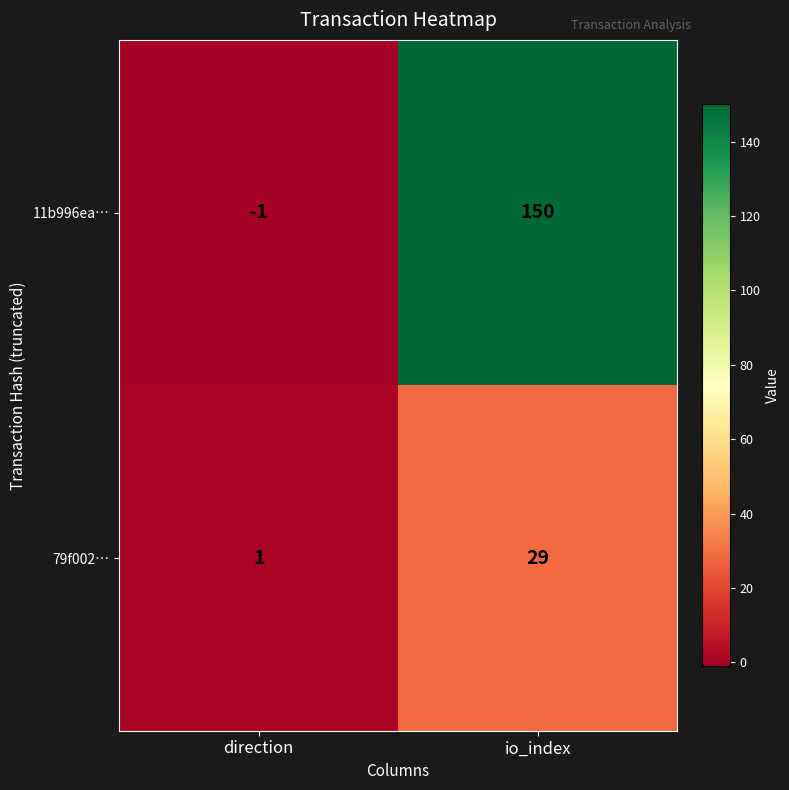

What is the average value of the 79f002… series?

15